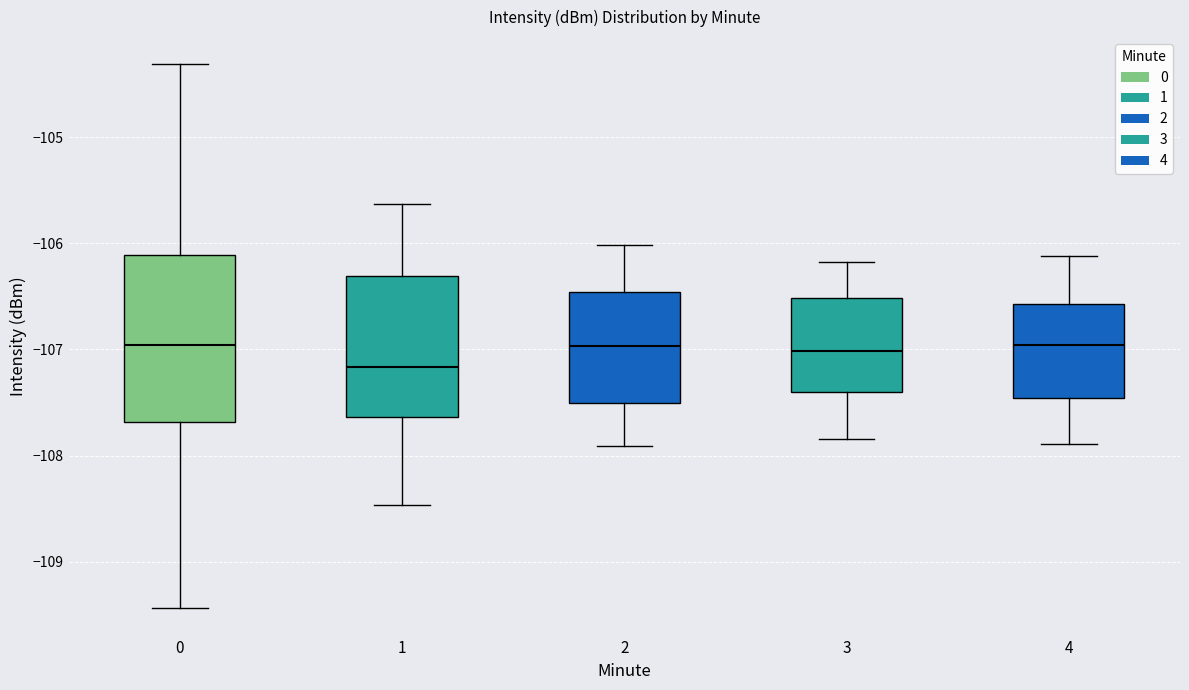

Where does the median line of the box at x = 2 sit on the y-axis? The values are not printed on the chart, so give them approximately, as read against the axis.

-107.0